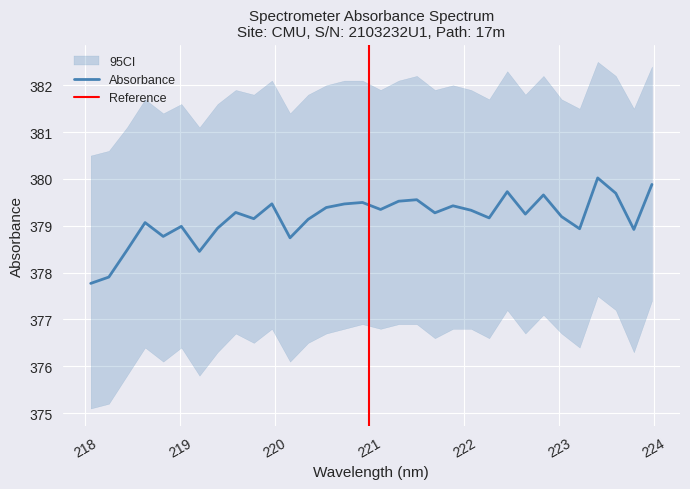

What is the sum of all values?

12133.5